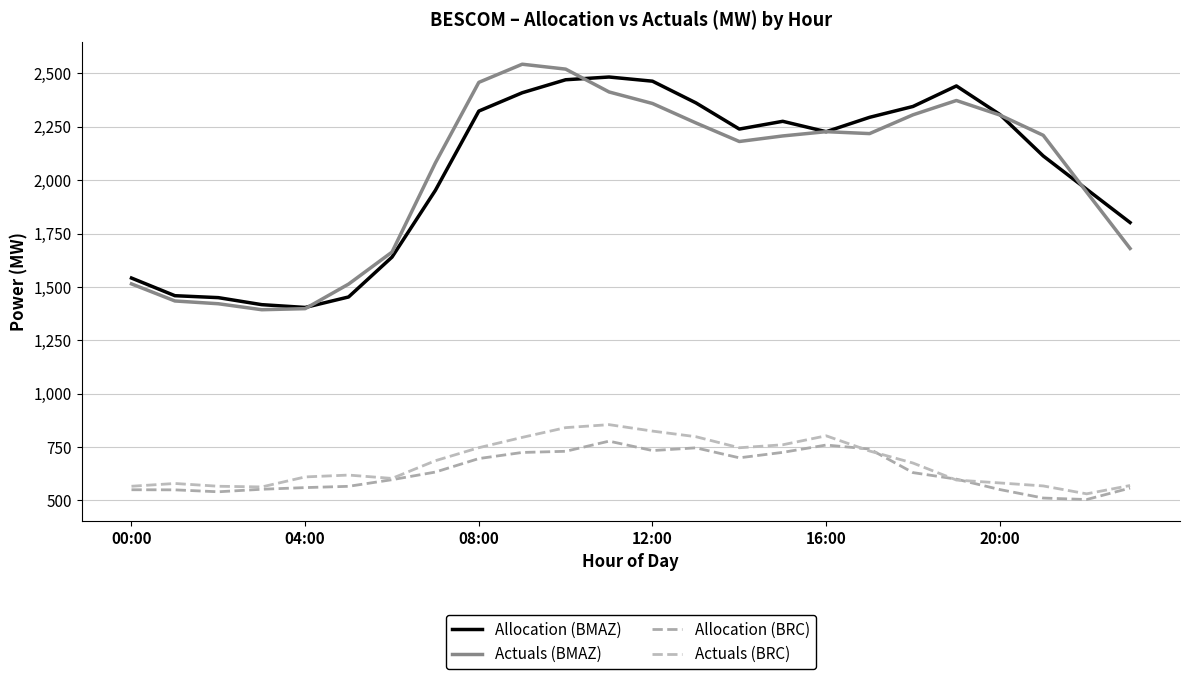

True or false: Actuals (BMAZ) and Actuals (BRC) intersect in this chart.

False